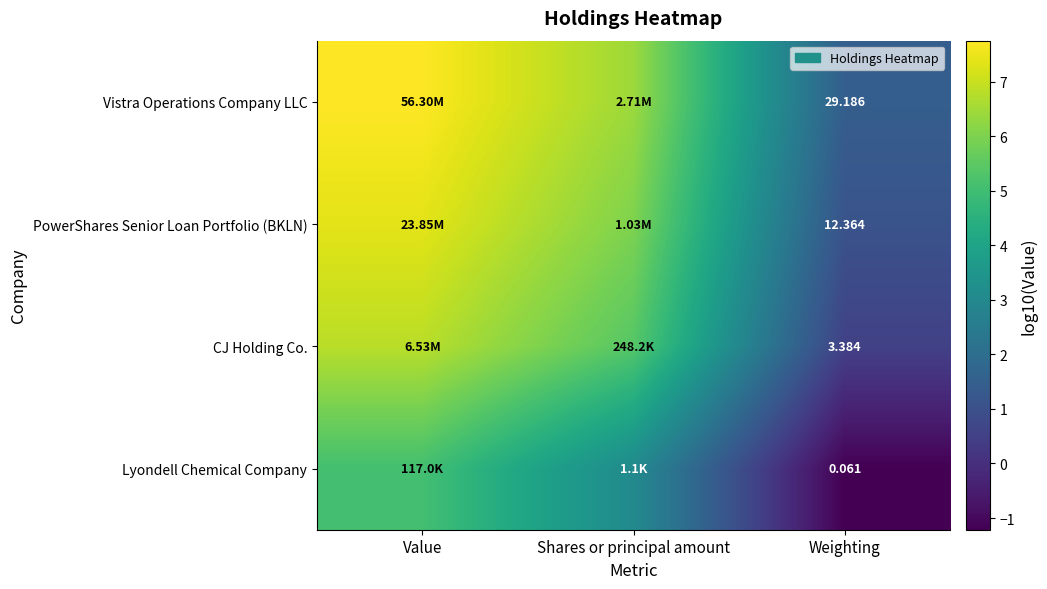

The Lyondell Chemical Company series shows -0.4 at Weighting. True or false?

False